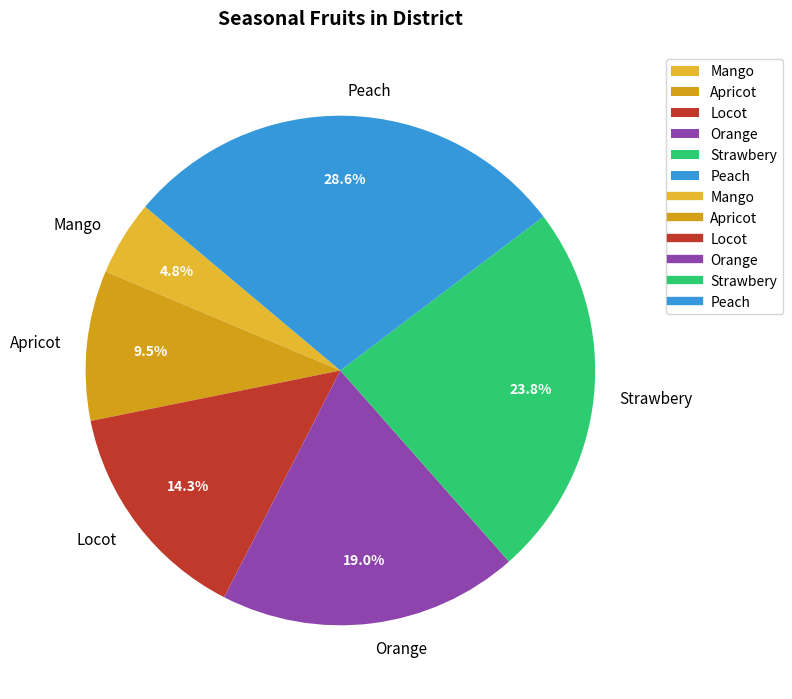

How many slices are in this pie chart?

6